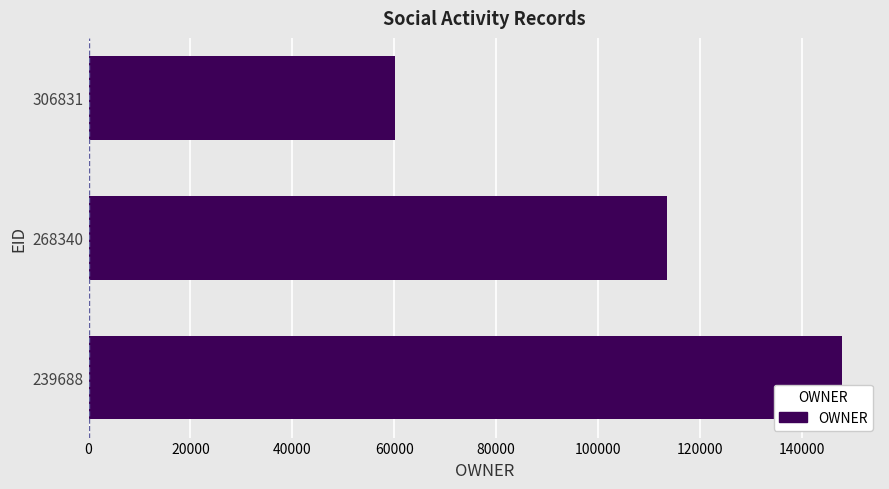

Reading top to bottom, transcribe all the data shown in this chart.

60103	113573	147945